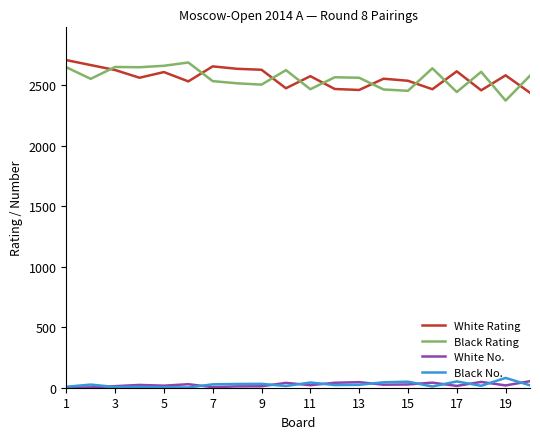

True or false: White No. and Black Rating intersect in this chart.

False